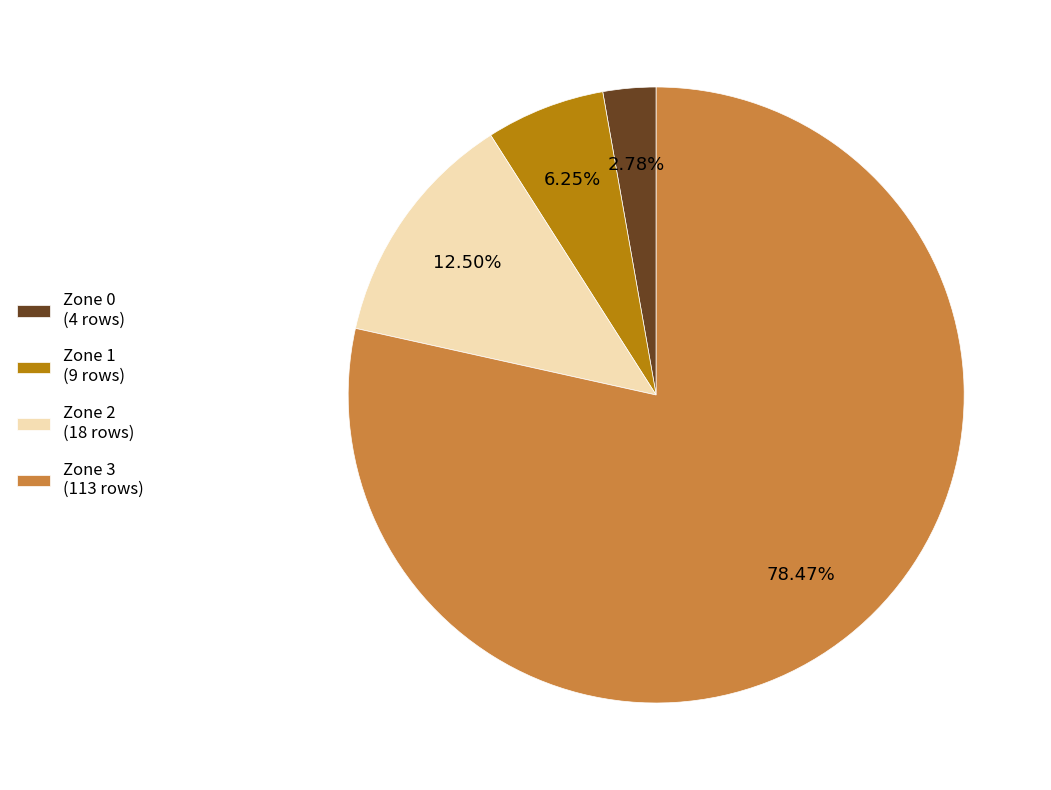

Do Zone 2 and Zone 3 together represent more than half of the pie?

Yes